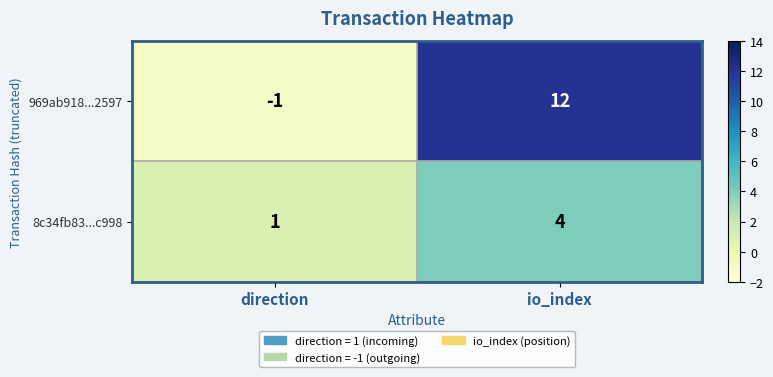

What is the difference between the 969ab918...2597 values at direction and io_index?

13